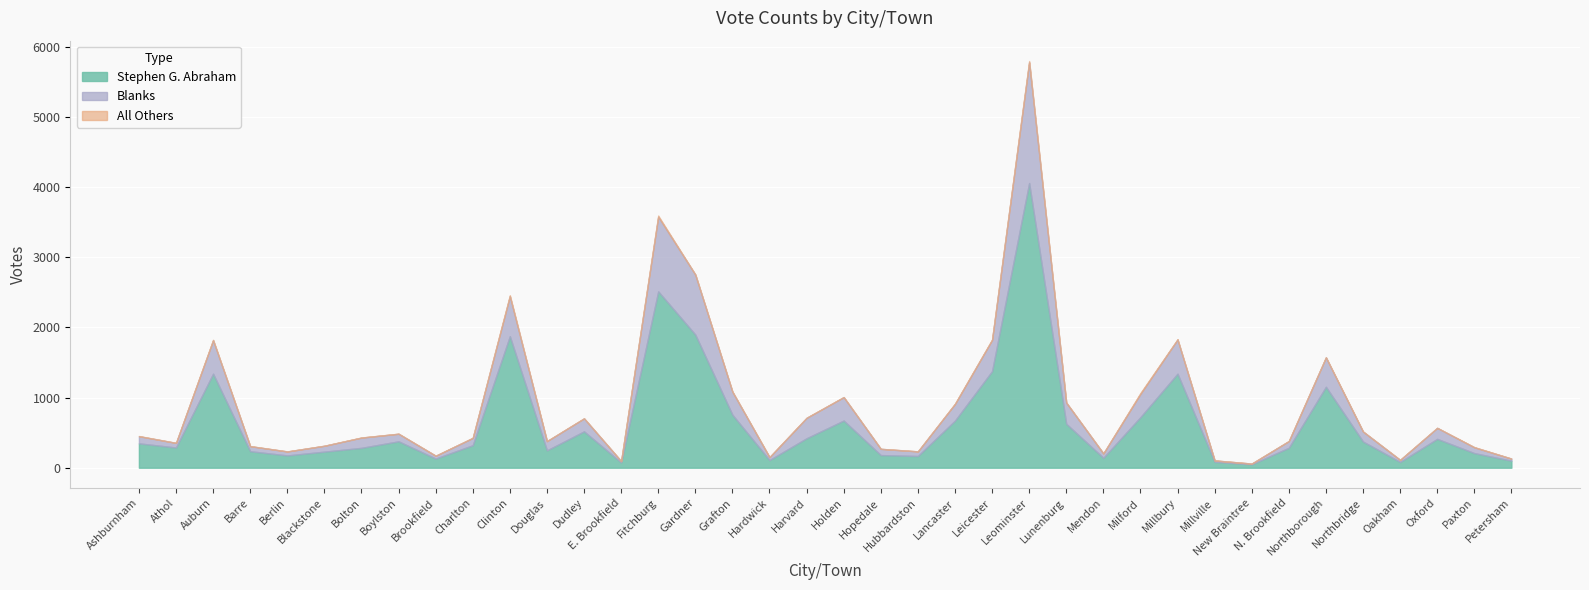

What are all the series names shown in the legend?

Stephen G. Abraham, All Others, Blanks